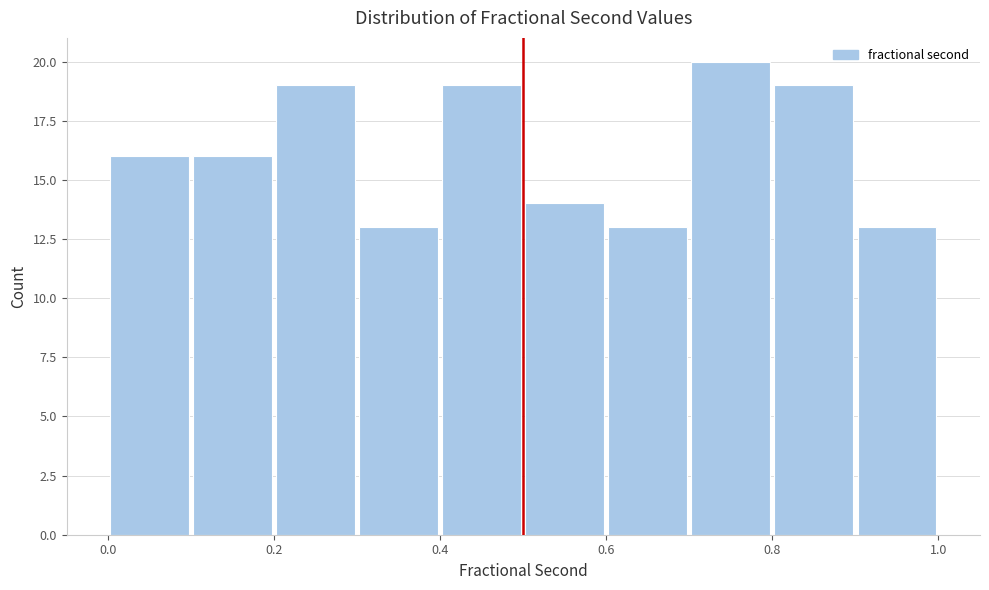

Reading left to right, list every bar in this chart as the range it spans on the x-axis followed by its height. The values are not printed on the chart, so give them approximately, as read against the axis.

0.0 to 0.1: 16
0.1 to 0.2: 16
0.2 to 0.3: 19
0.3 to 0.4: 13
0.4 to 0.5: 19
0.5 to 0.6: 14
0.6 to 0.7: 13
0.7 to 0.8: 20
0.8 to 0.9: 19
0.9 to 1.0: 13